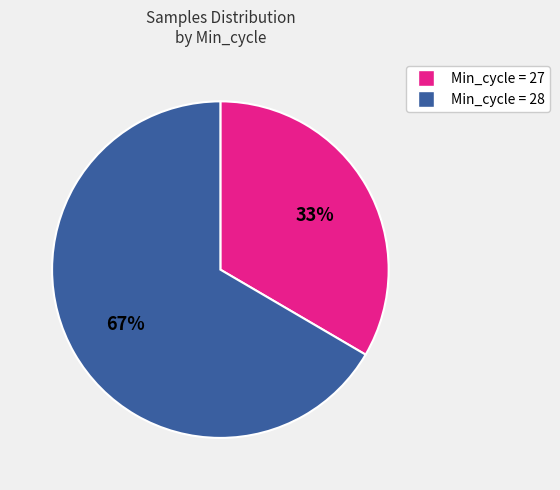

To the nearest percent, what is the average slice percentage?

50%